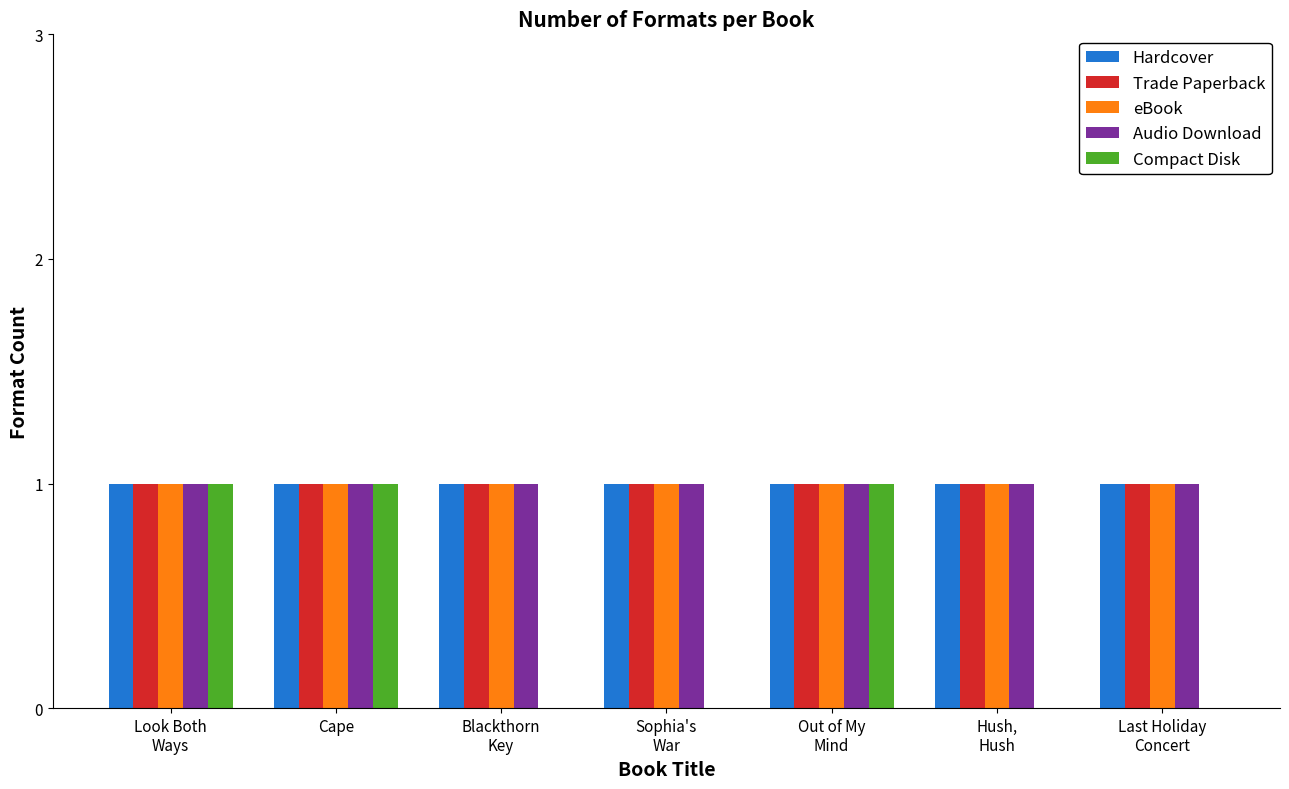

What is the sum of all eBook values?

7